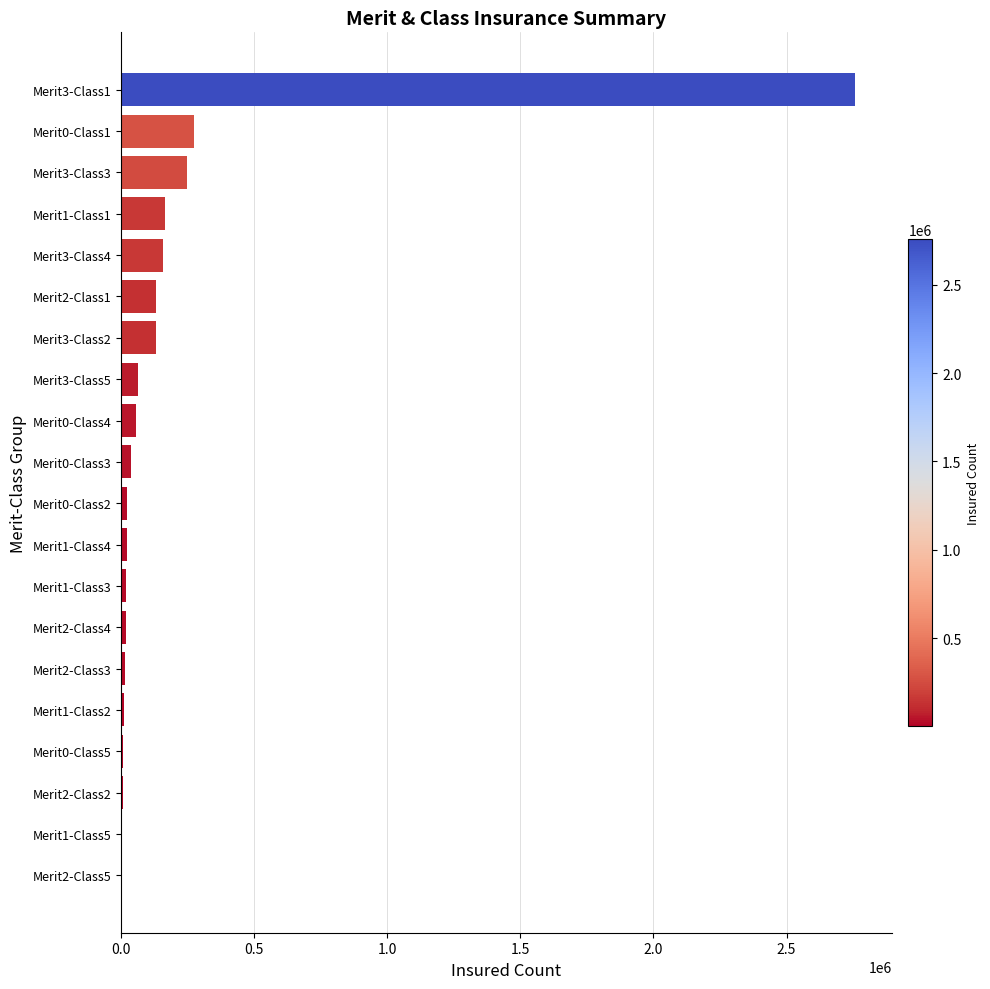

Count the number of data series in this chart.

1